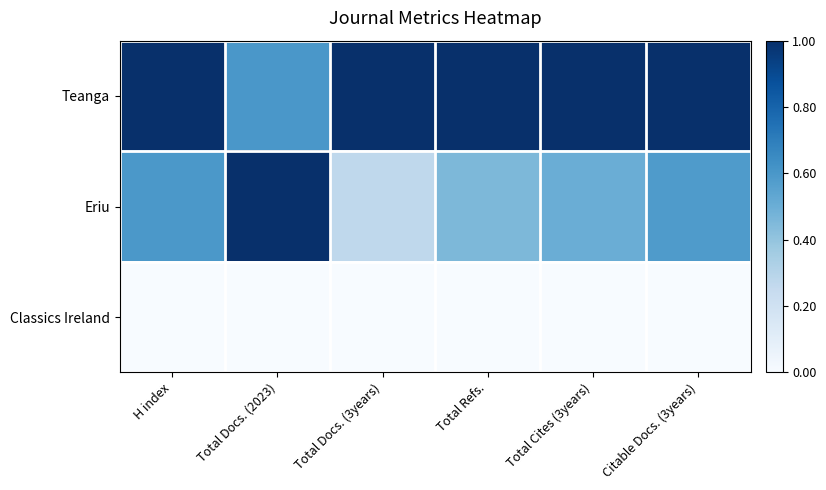

Which series has the largest range (max minus min)?

Eriu